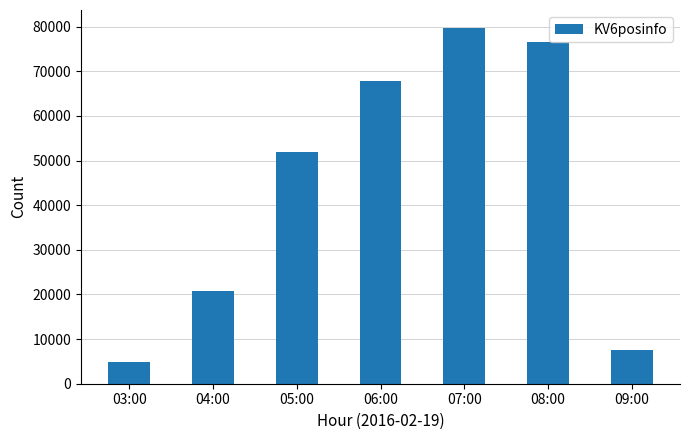

What is the change in value from 06:00 to 07:00?

+11833